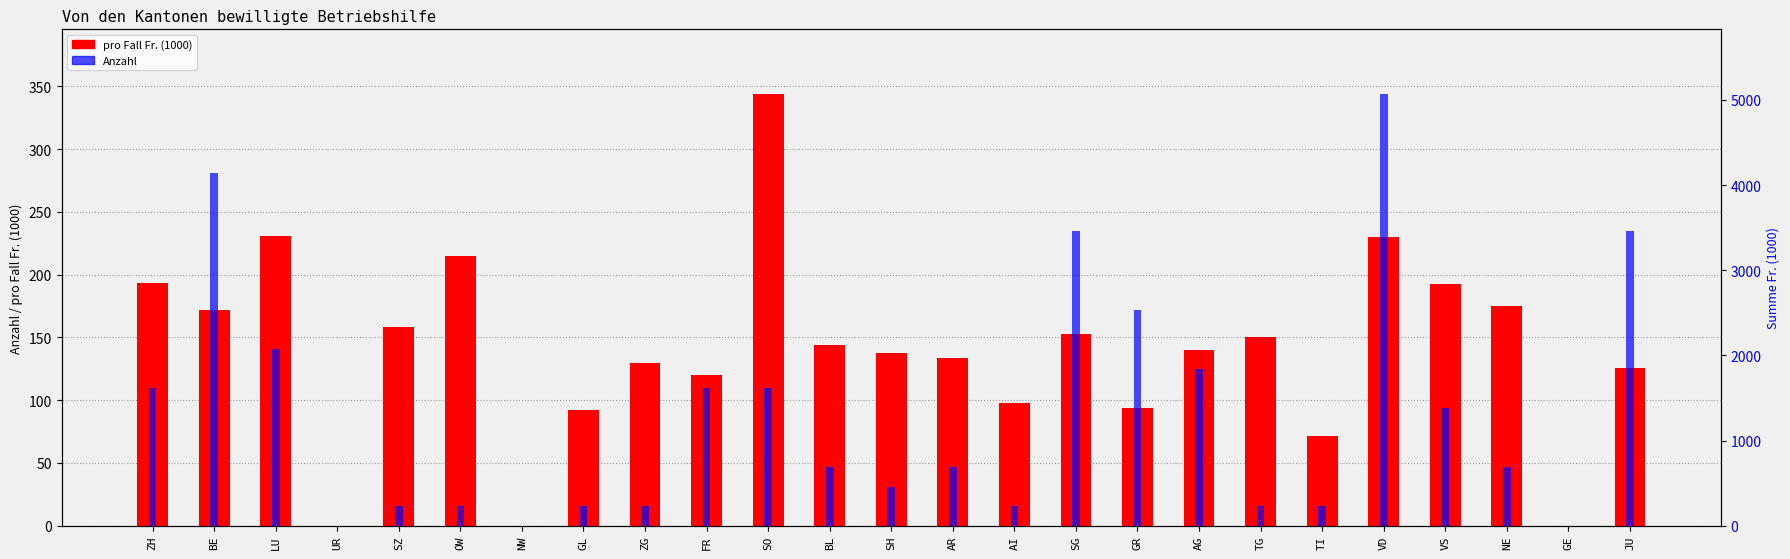

Which label corresponds to the smallest value in the chart?

UR